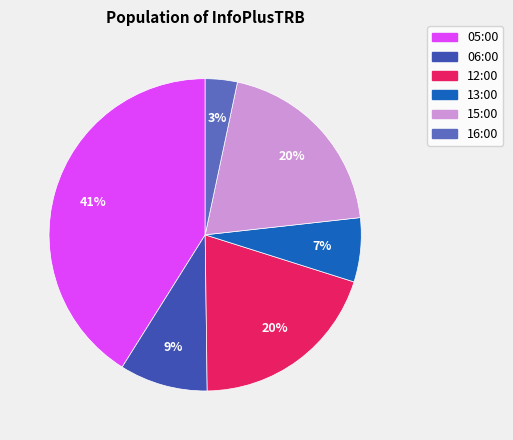

The 12:00 slice represents 28% of the pie. True or false?

False